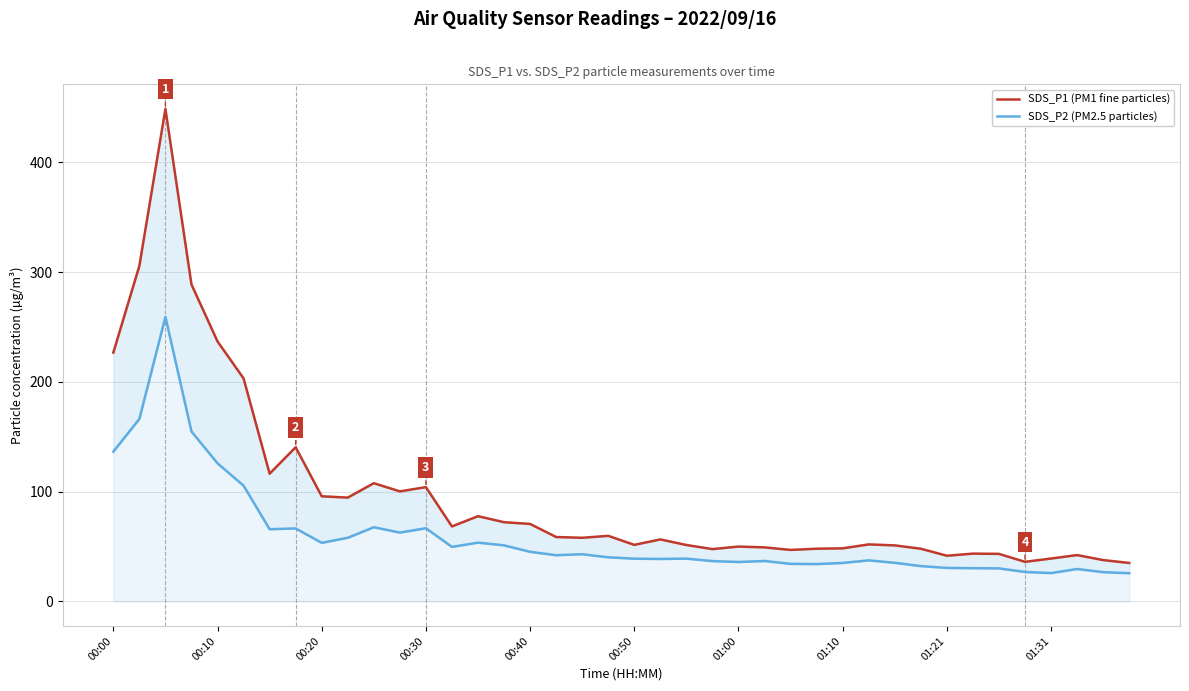

What are all the series names shown in the legend?

SDS_P1 (PM1 fine particles), SDS_P2 (PM2.5 particles)